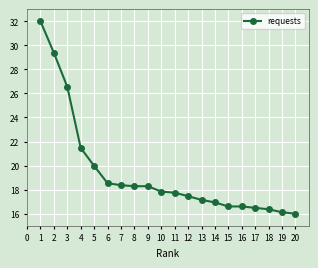

What is the value of the 12th point from the left?

17.5